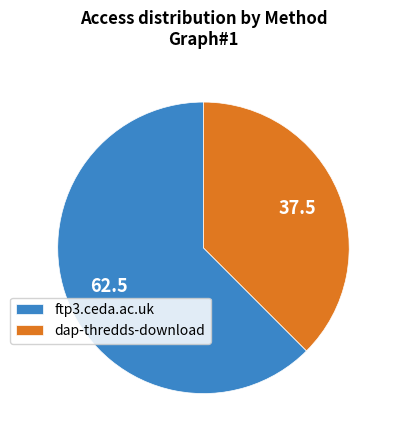

The dap-thredds-download slice represents 38% of the pie. True or false?

True